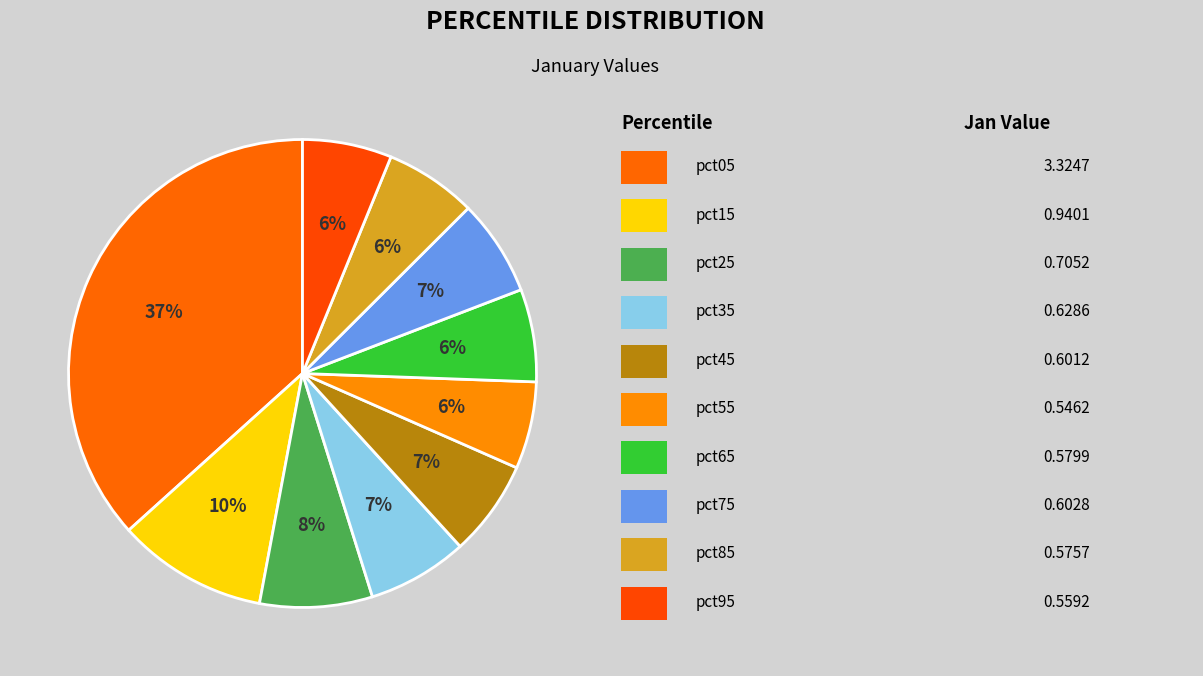

Count the number of slices in the pie.

10